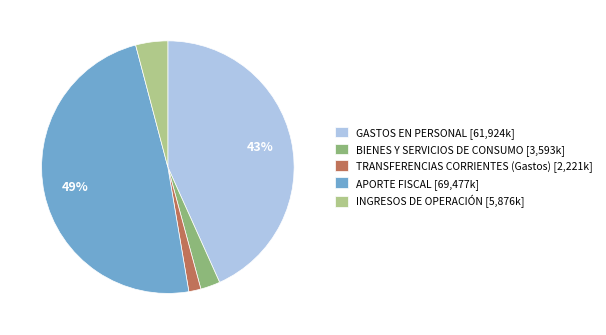

How many segments does this pie chart have?

5